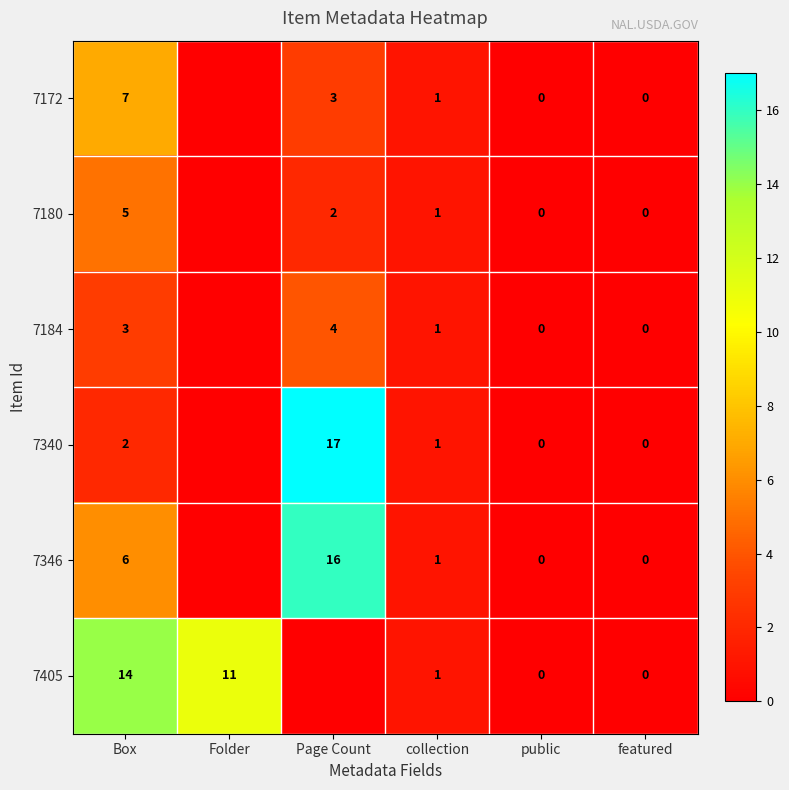

Count the number of data series in this chart.

6